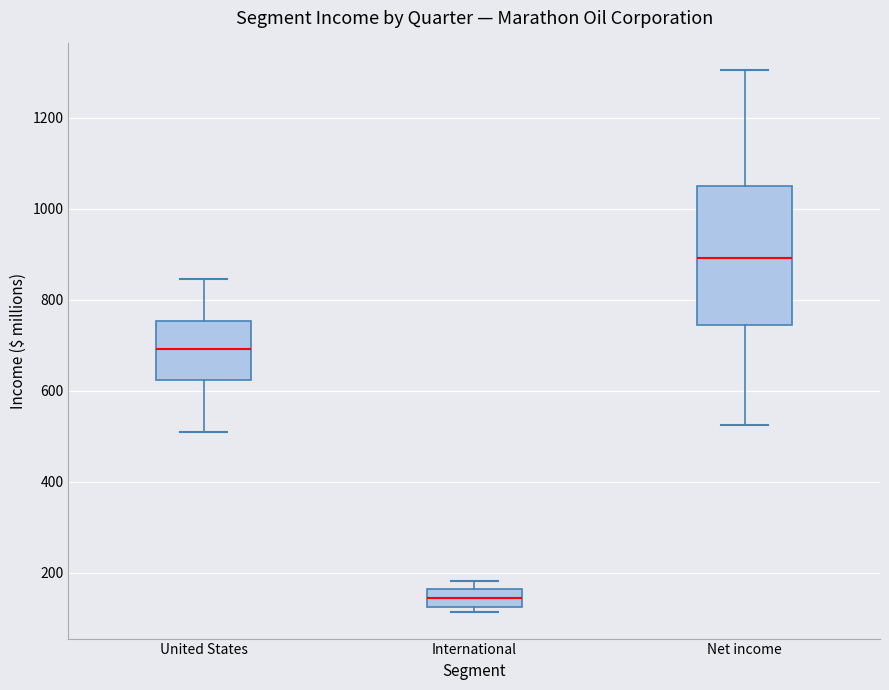

Where does the median line of the box for United States sit on the y-axis? The values are not printed on the chart, so give them approximately, as read against the axis.

700